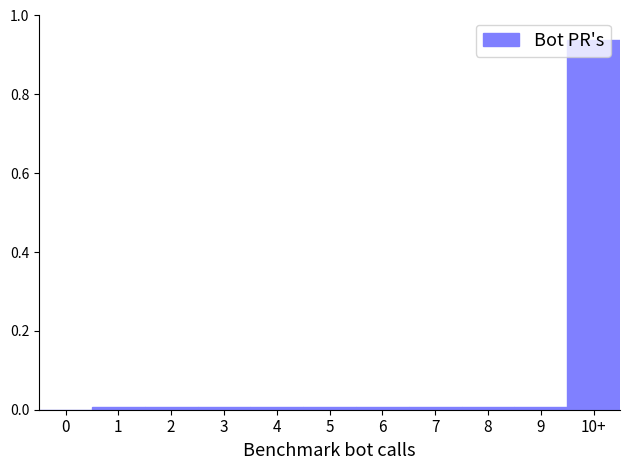

Which label corresponds to the largest value in the chart?

10+